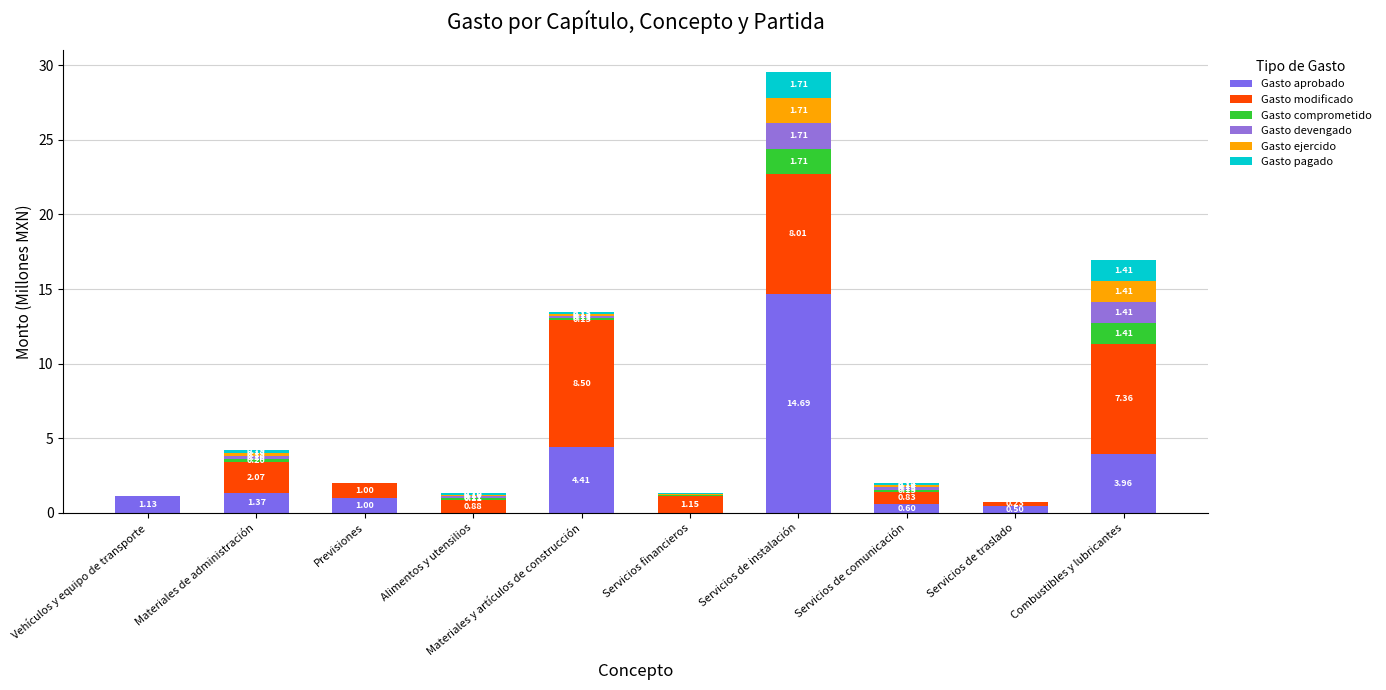

Are the bars horizontal?

No